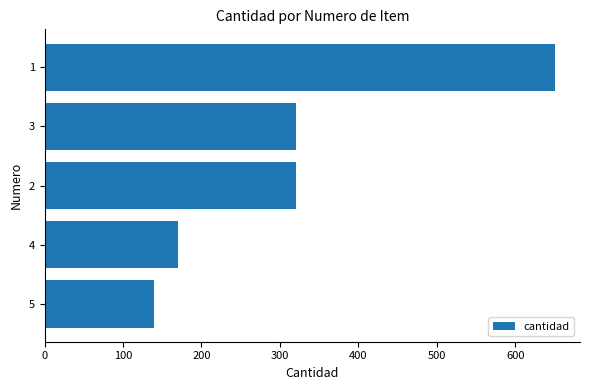

How many bars are there in total?

5